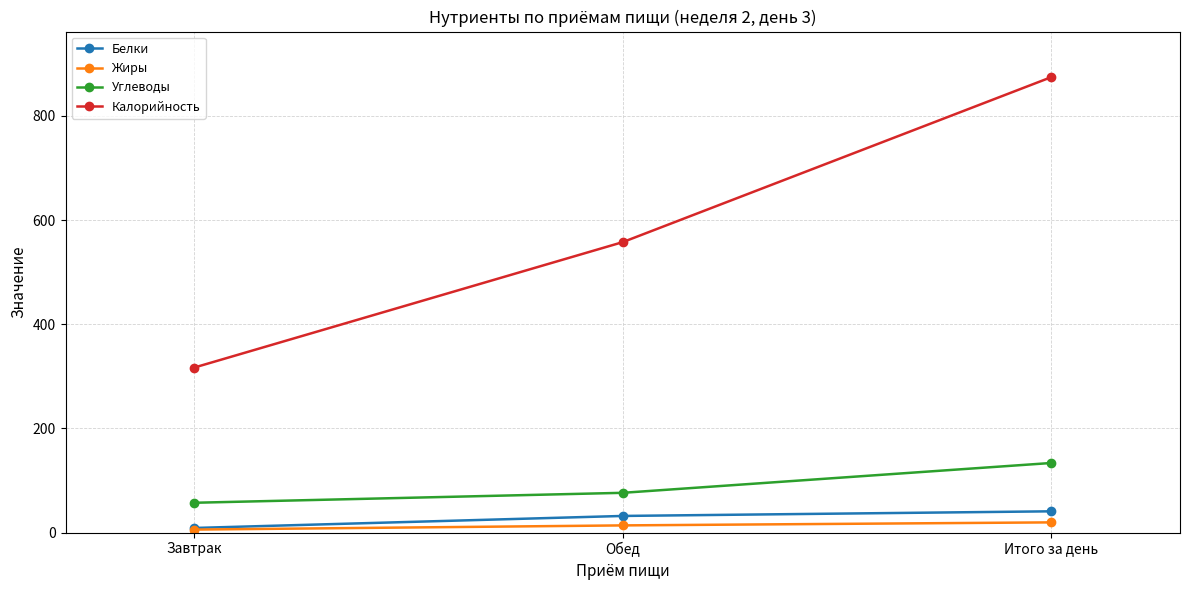

Is this an area chart (filled region under the line)?

No